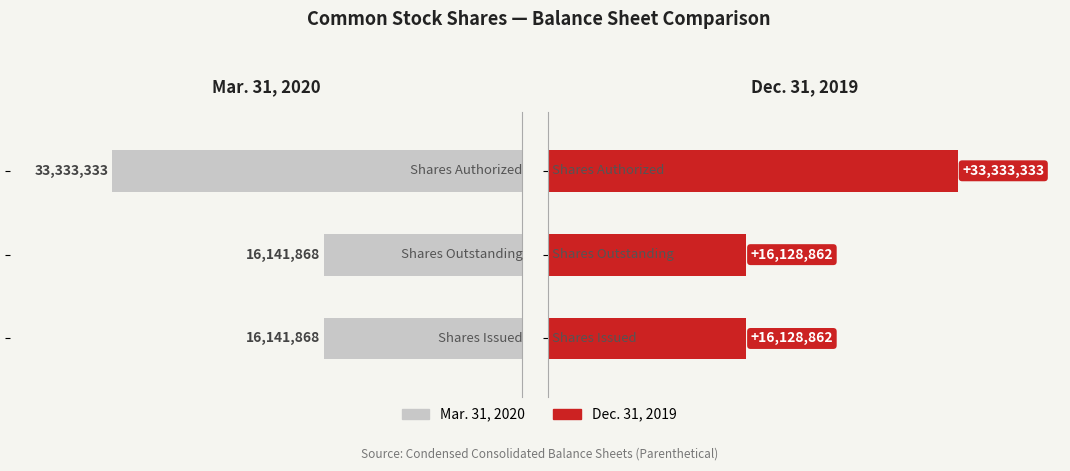

At how many categories does at least one series exceed -21630349?

3